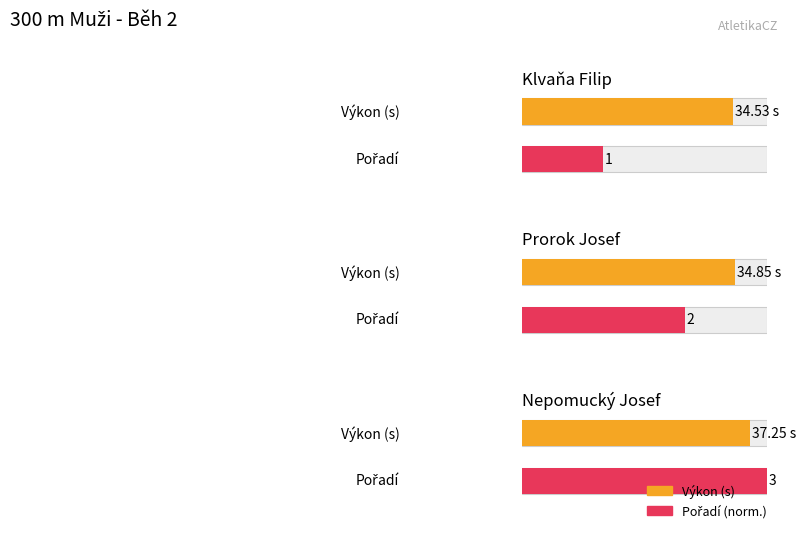

What is the greatest value displayed?

37.2